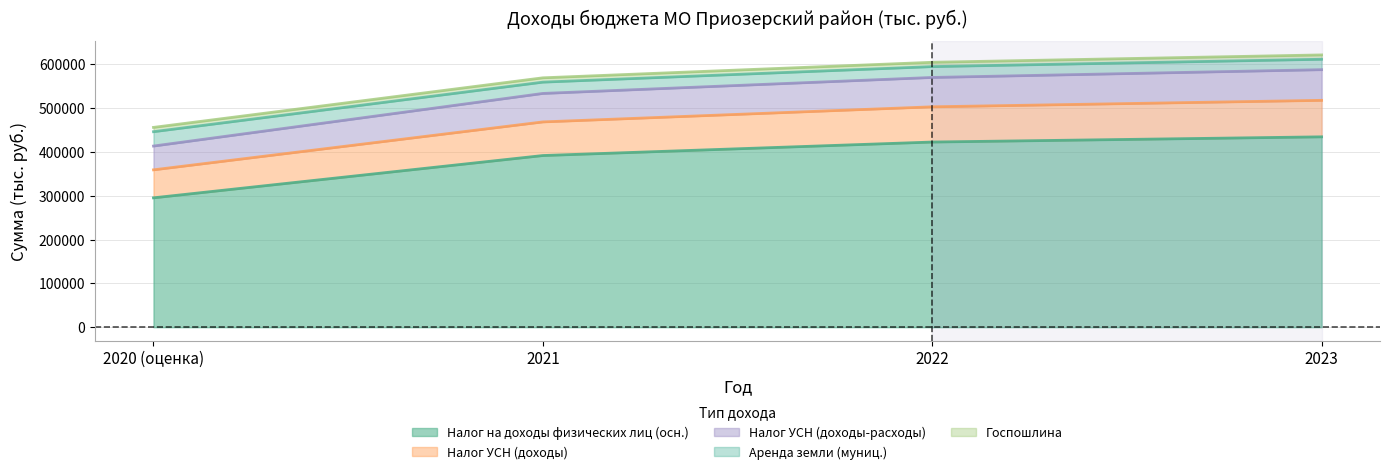

List the labels in order of Налог УСН (доходы) value, largest first.

2023, 2022, 2021, 2020 (оценка)